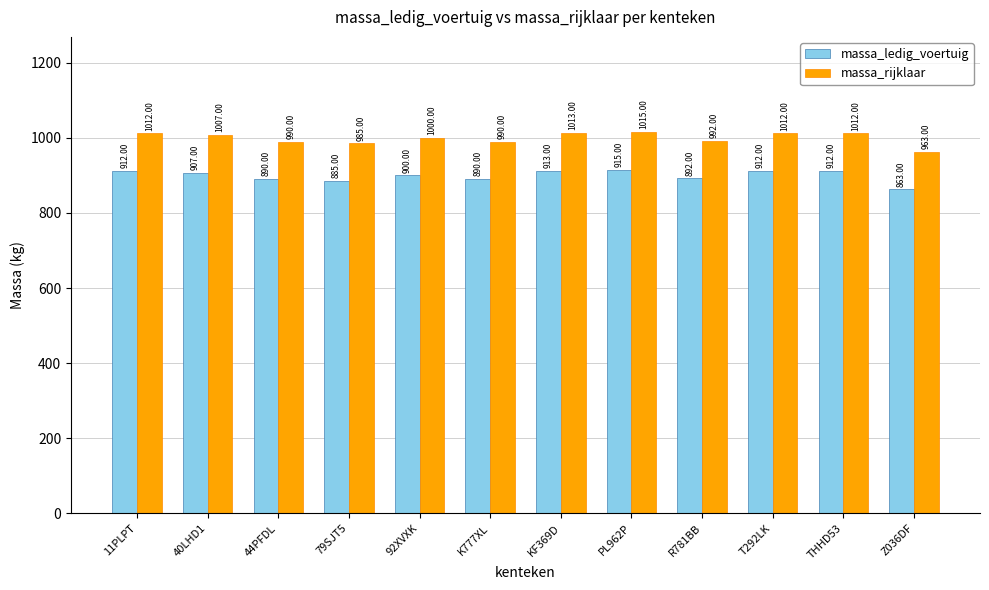

List the series in order of their overall mean, highest first.

massa_rijklaar, massa_ledig_voertuig